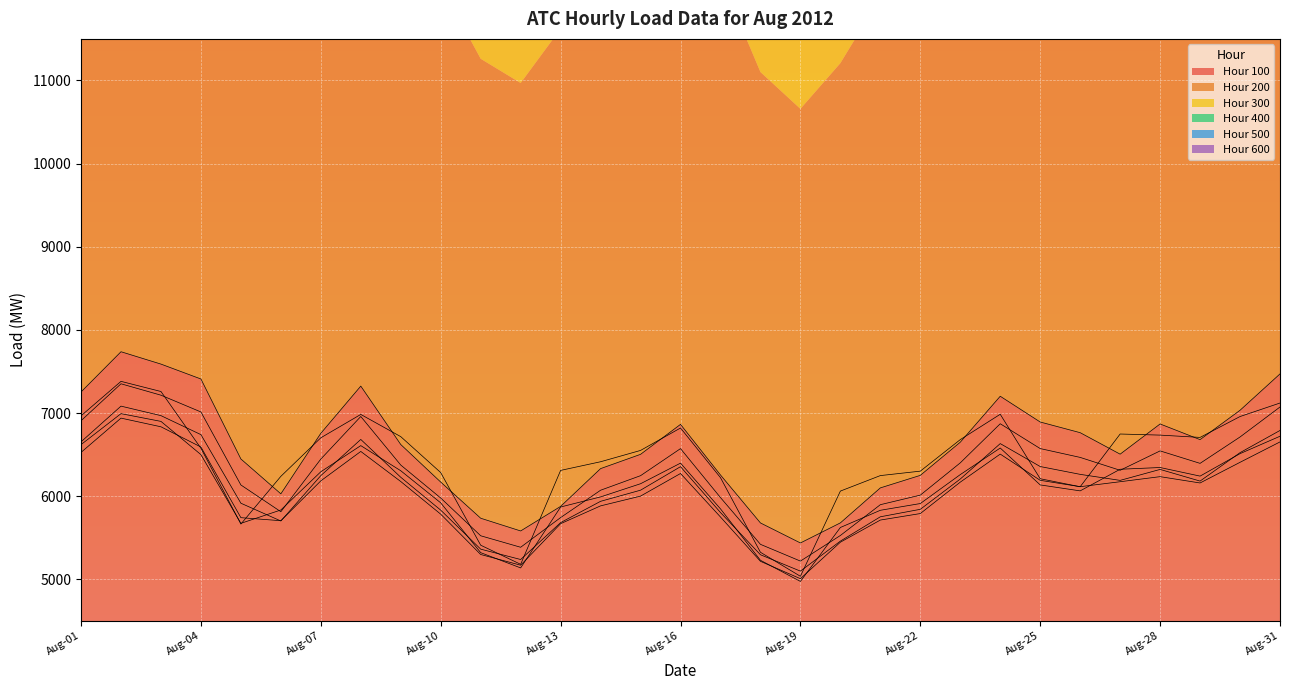

What is the maximum value for 200?

7352.5